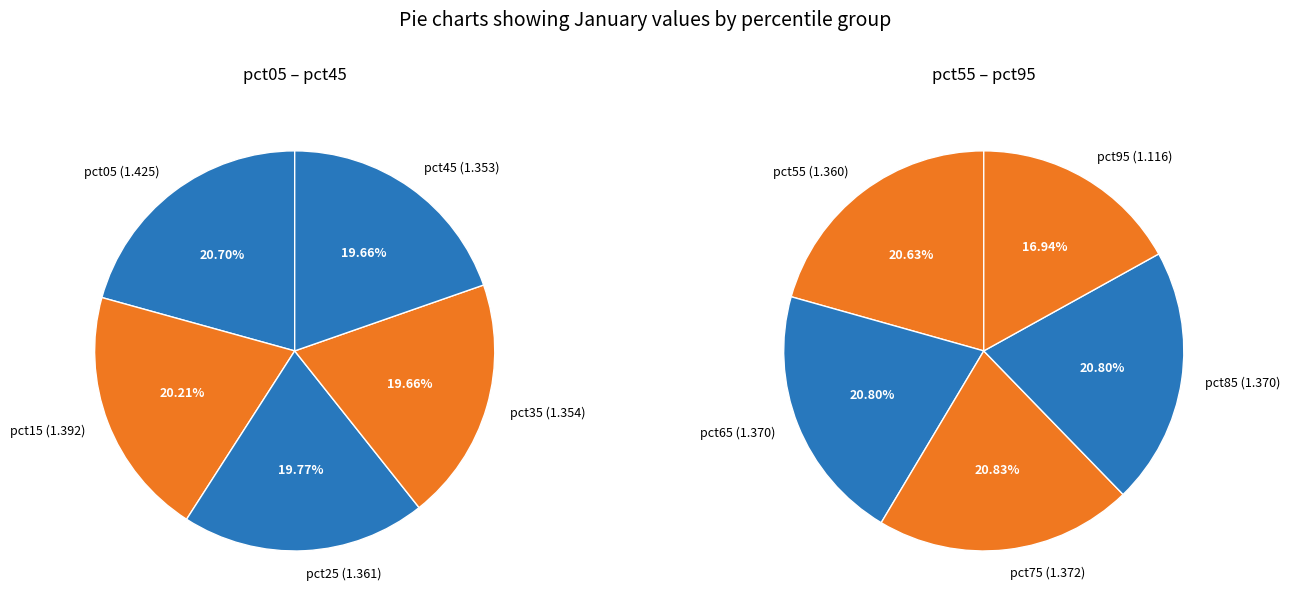

Does pct55 represent more than half of the total?

No